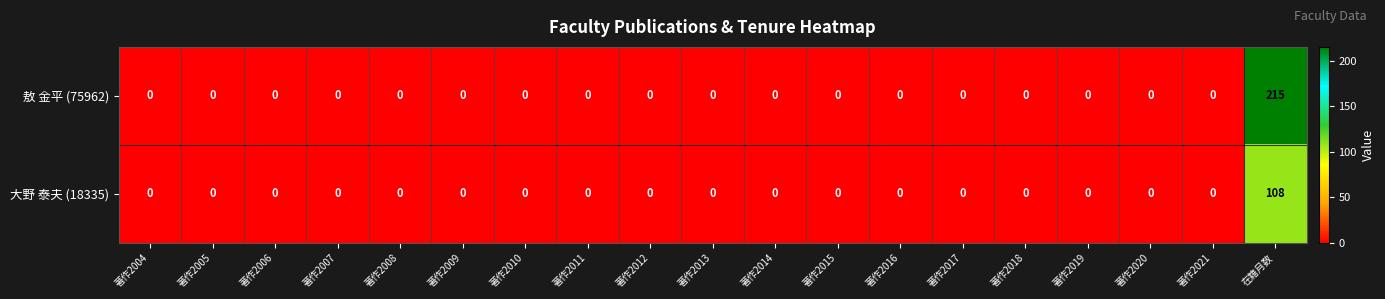

List the series in order of their overall mean, highest first.

敖 金平 (75962), 大野 泰夫 (18335)